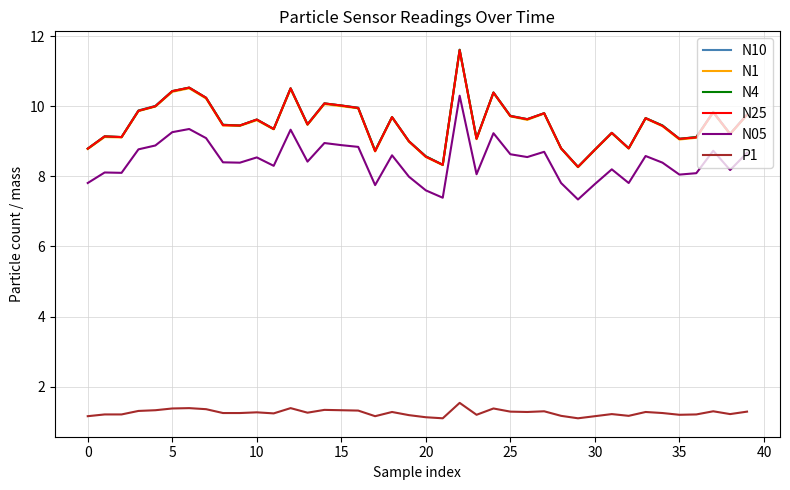

True or false: N4 and P1 cross at least once.

False